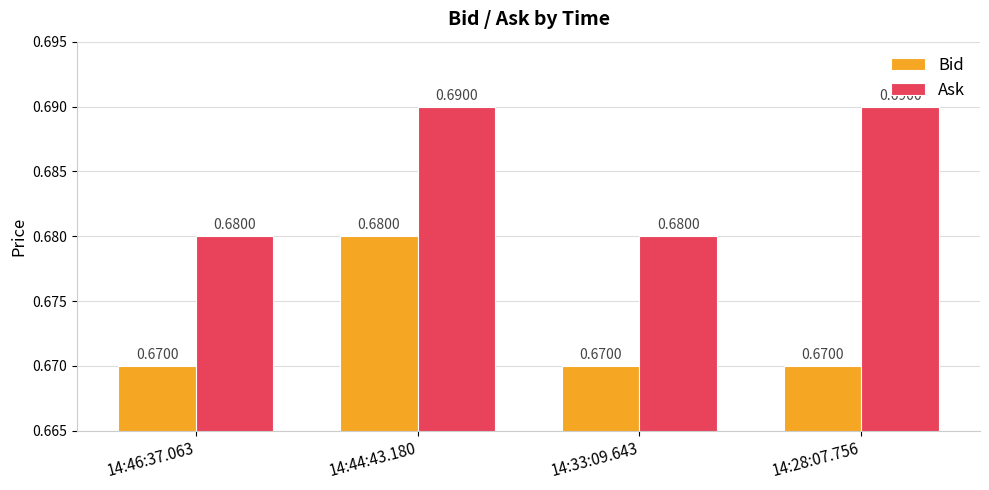

Does the chart contain any negative values?

No